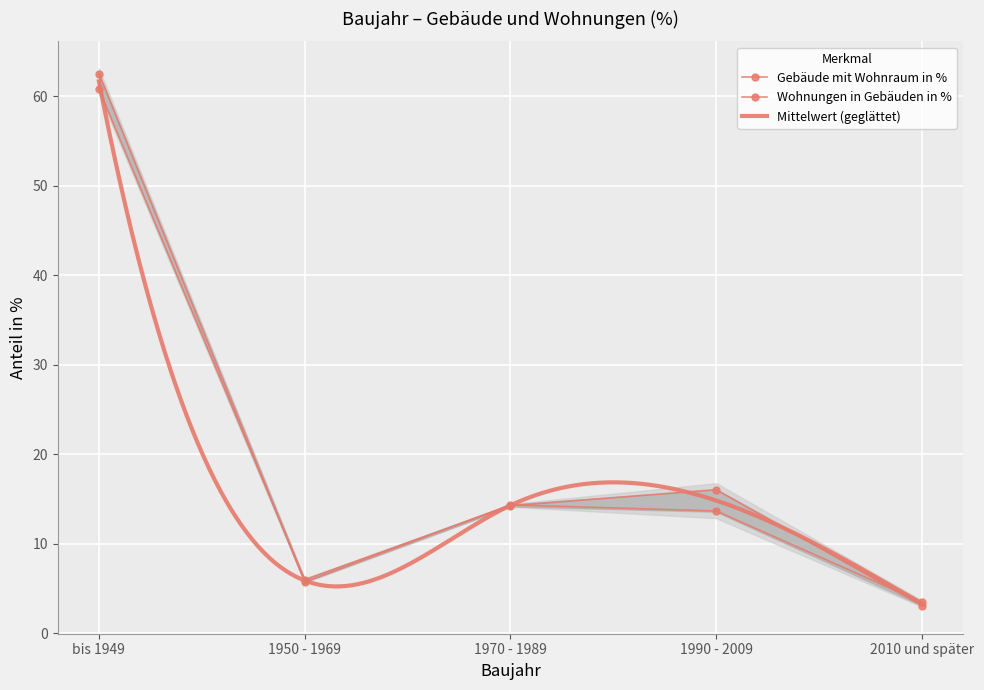

How many values in the Wohnungen in Gebäuden in % series exceed 13?

3